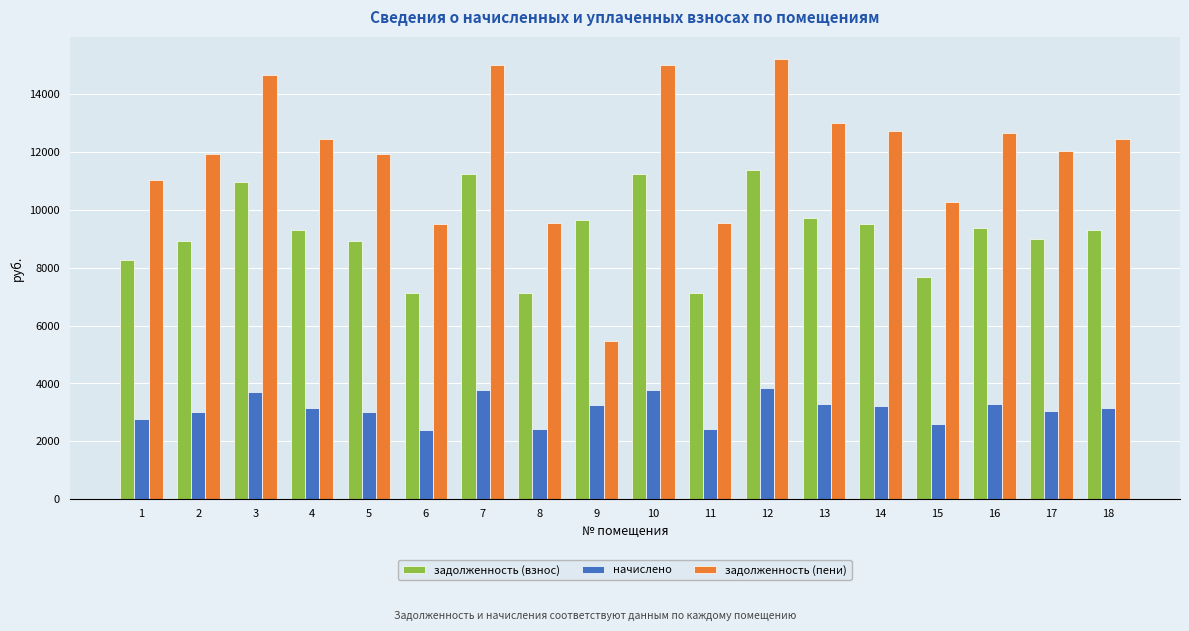

What is the sum of the задолженность (пени) values at 10 and 9?

20495.2